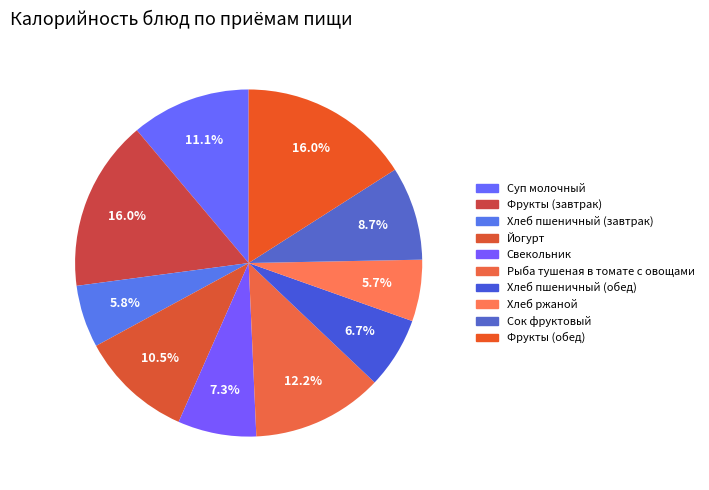

What is the change in value from Фрукты (завтрак) to Йогурт?

-66.0